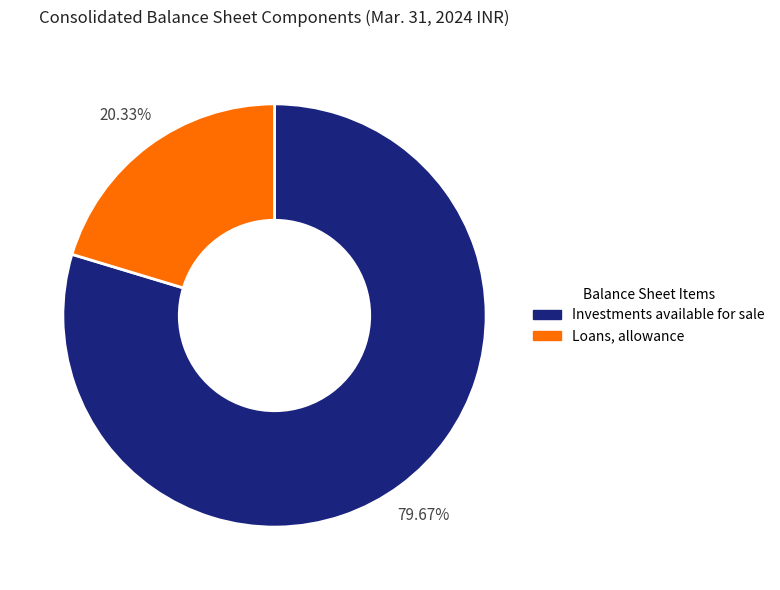

Which slice represents more than half of the pie?

Investments available for sale